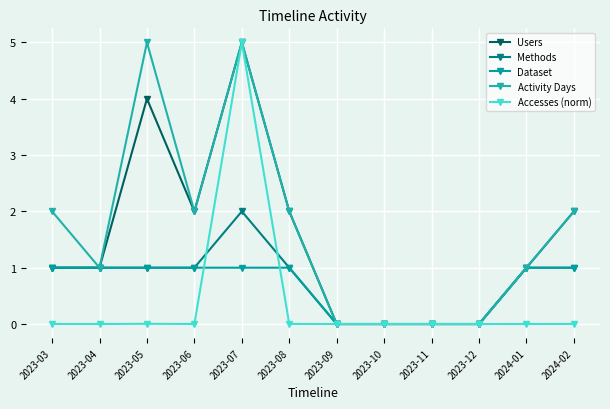

What is the label of the 8th point from the right?

2023-07